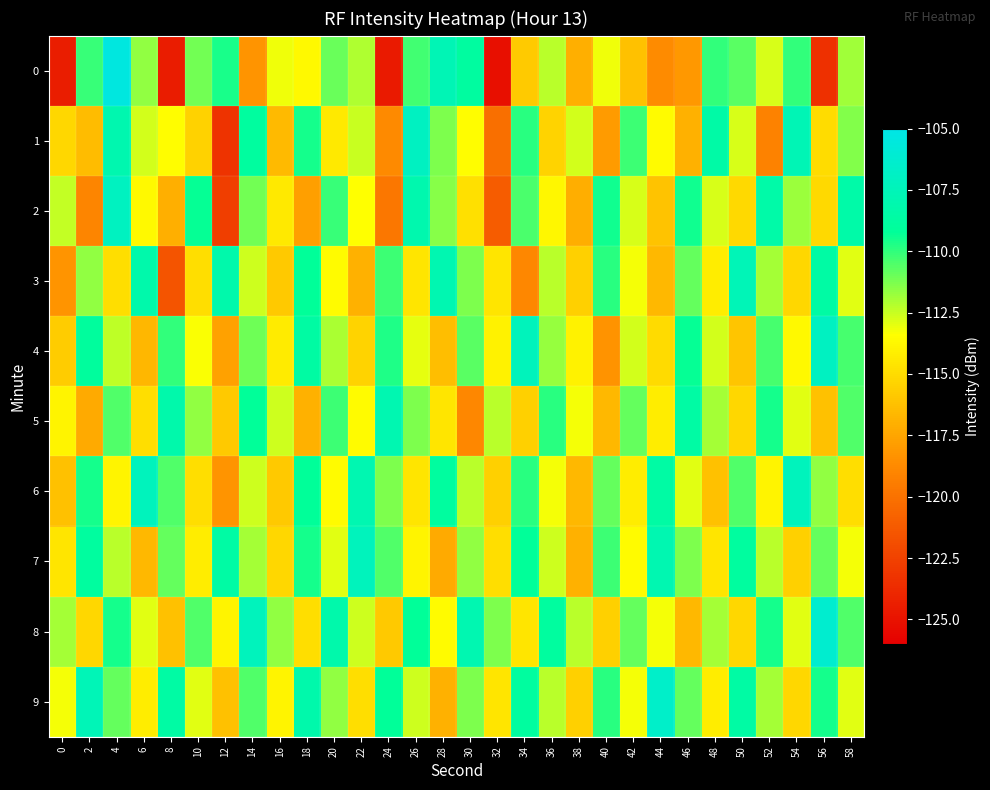

At which category does the chart reach its minimum across all series?

32